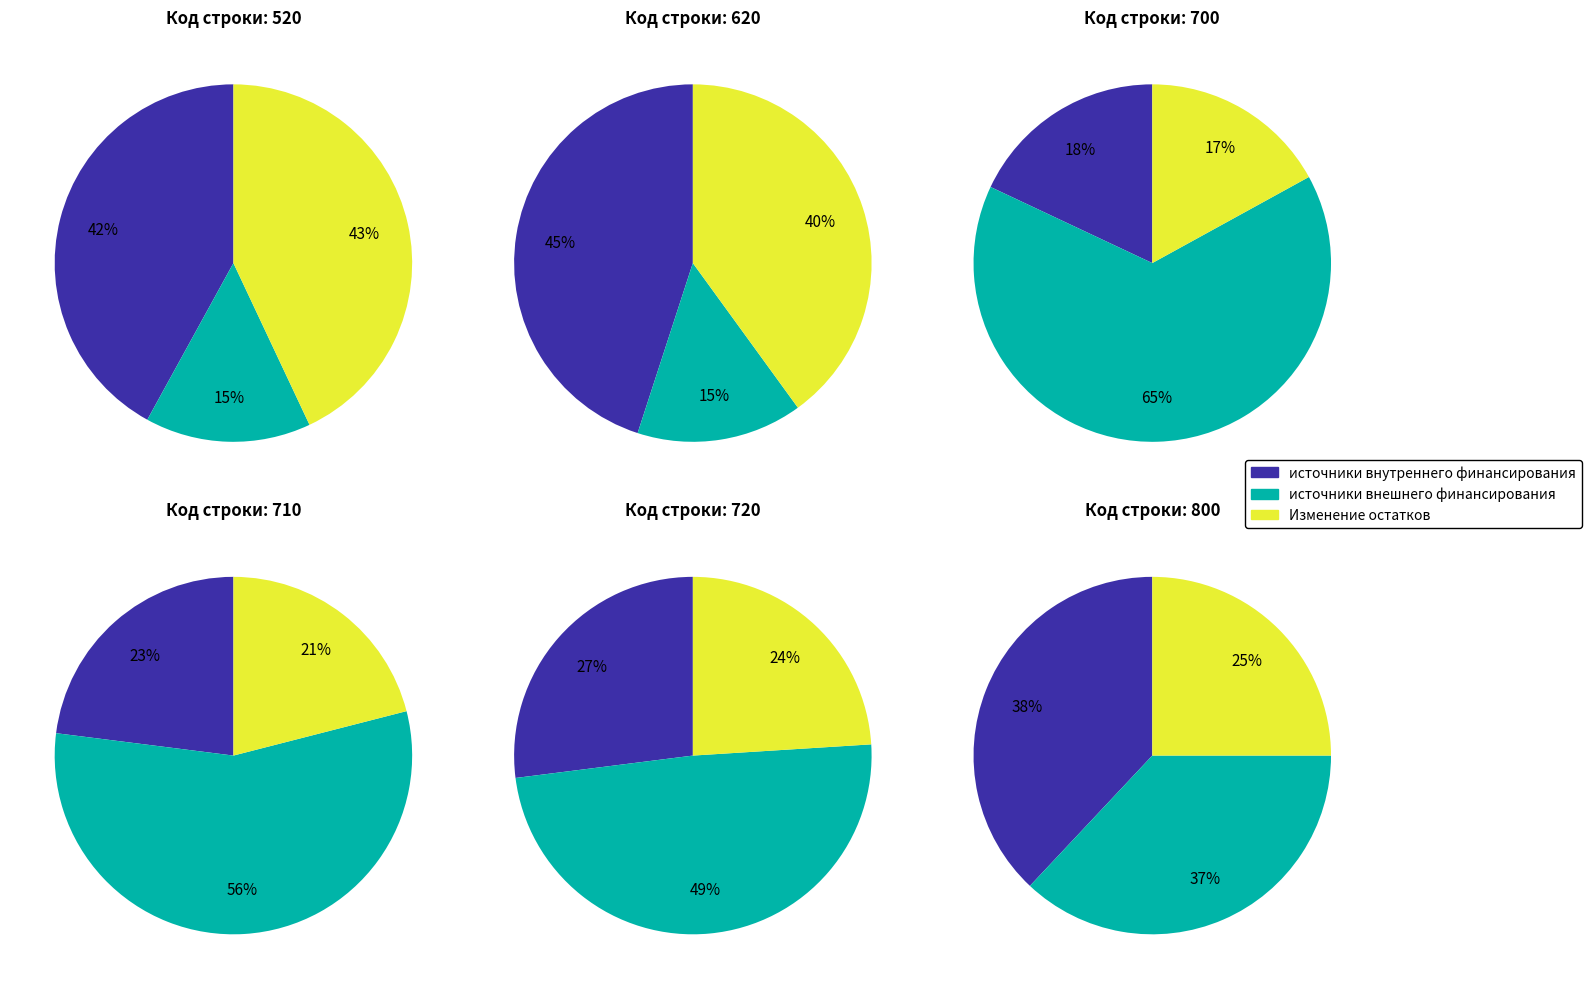

The Изменение остатков по расчетам slice represents 28% of the pie. True or false?

False